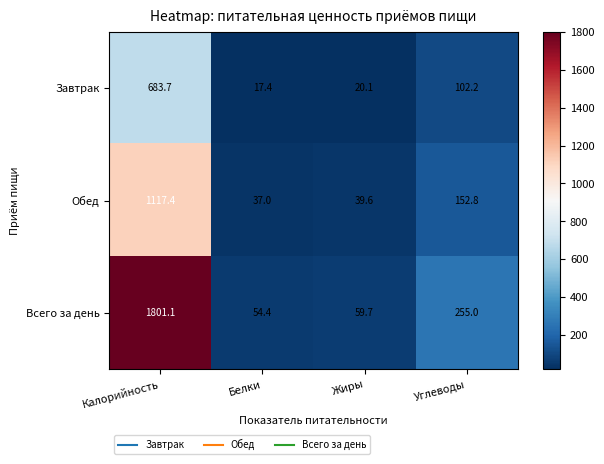

List the series in order of their overall mean, lowest first.

Завтрак, Обед, Всего за день